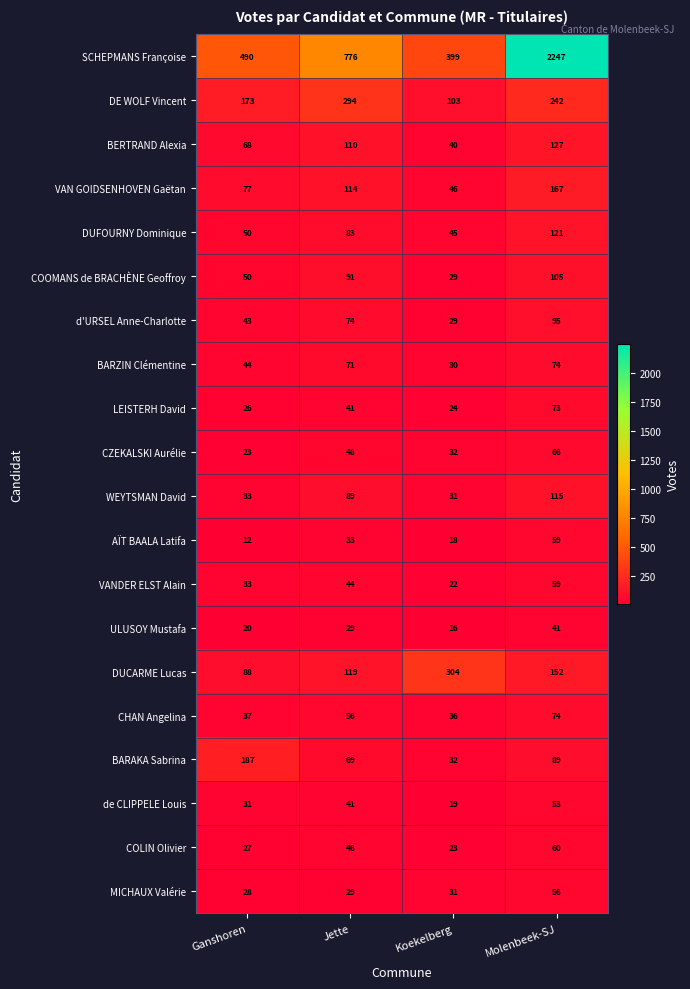

What is the total value across all series at Ganshoren?

1540